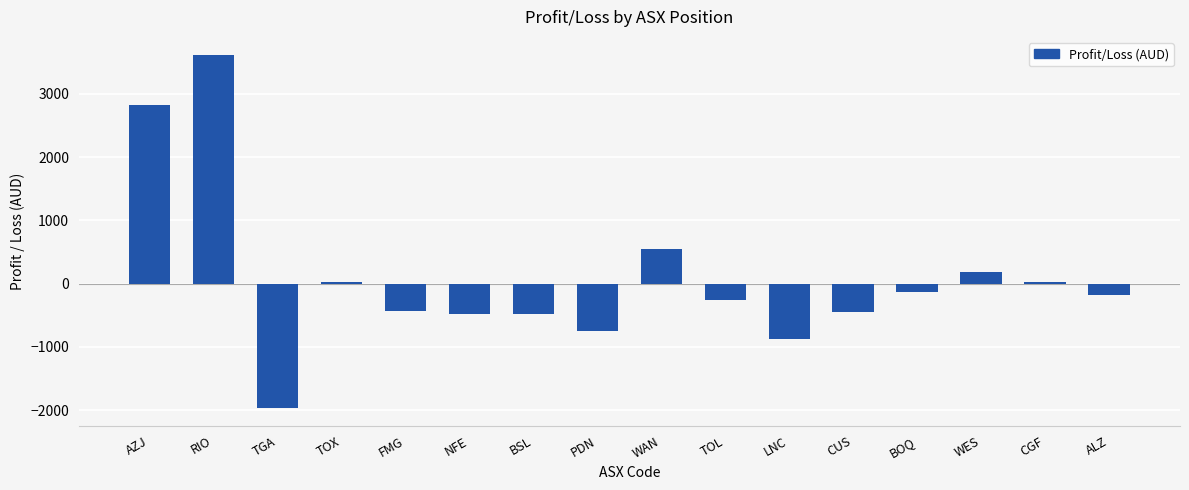

What is the label of the 9th bar from the left?

WAN